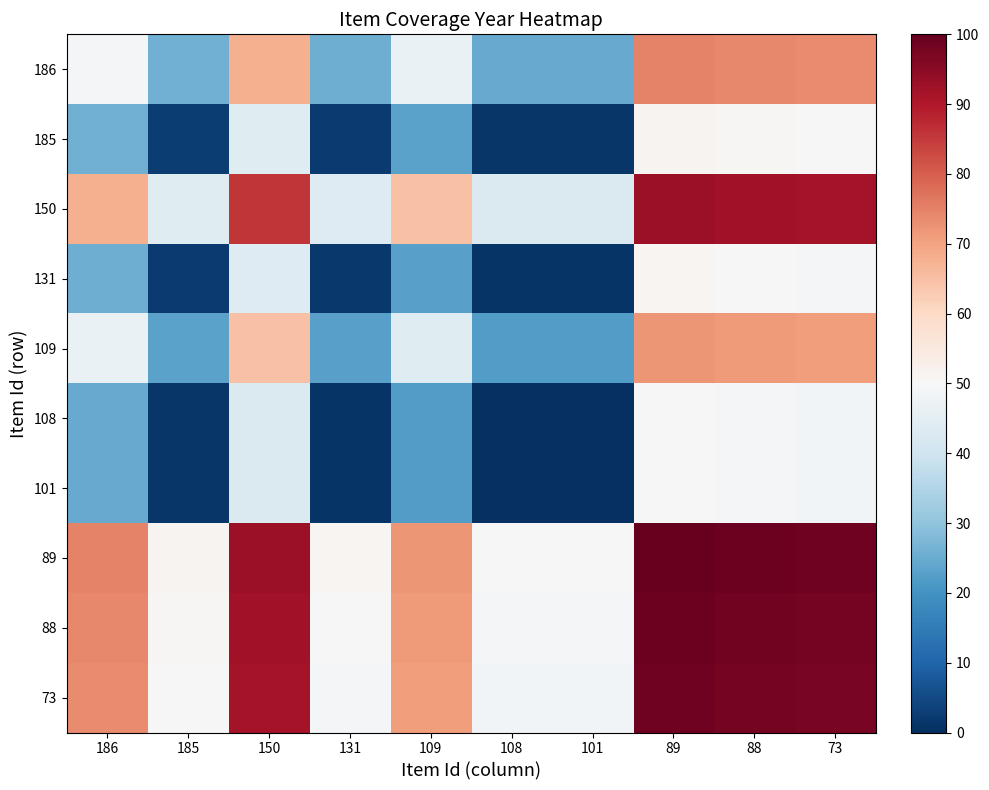

Reading left to right, extract all data points from this chart.

186: 186=49.6	185=26.0	150=67.6	131=25.6	109=46.8	108=24.8	101=24.8	89=74.8	88=74.0	73=73.6
185: 186=26.0	185=2.4	150=44.0	131=2.0	109=23.2	108=1.2	101=1.2	89=51.2	88=50.4	73=50.0
150: 186=67.6	185=44.0	150=85.6	131=43.6	109=64.8	108=42.8	101=42.8	89=92.8	88=92.0	73=91.6
131: 186=25.6	185=2.0	150=43.6	131=1.6	109=22.8	108=0.8	101=0.8	89=50.8	88=50.0	73=49.6
109: 186=46.8	185=23.2	150=64.8	131=22.8	109=44.0	108=22.0	101=22.0	89=72.0	88=71.2	73=70.8
108: 186=24.8	185=1.2	150=42.8	131=0.8	109=22.0	108=0.0	101=0.0	89=50.0	88=49.2	73=48.8
101: 186=24.8	185=1.2	150=42.8	131=0.8	109=22.0	108=0.0	101=0.0	89=50.0	88=49.2	73=48.8
89: 186=74.8	185=51.2	150=92.8	131=50.8	109=72.0	108=50.0	101=50.0	89=100.0	88=99.2	73=98.8
88: 186=74.0	185=50.4	150=92.0	131=50.0	109=71.2	108=49.2	101=49.2	89=99.2	88=98.4	73=98.0
73: 186=73.6	185=50.0	150=91.6	131=49.6	109=70.8	108=48.8	101=48.8	89=98.8	88=98.0	73=97.6